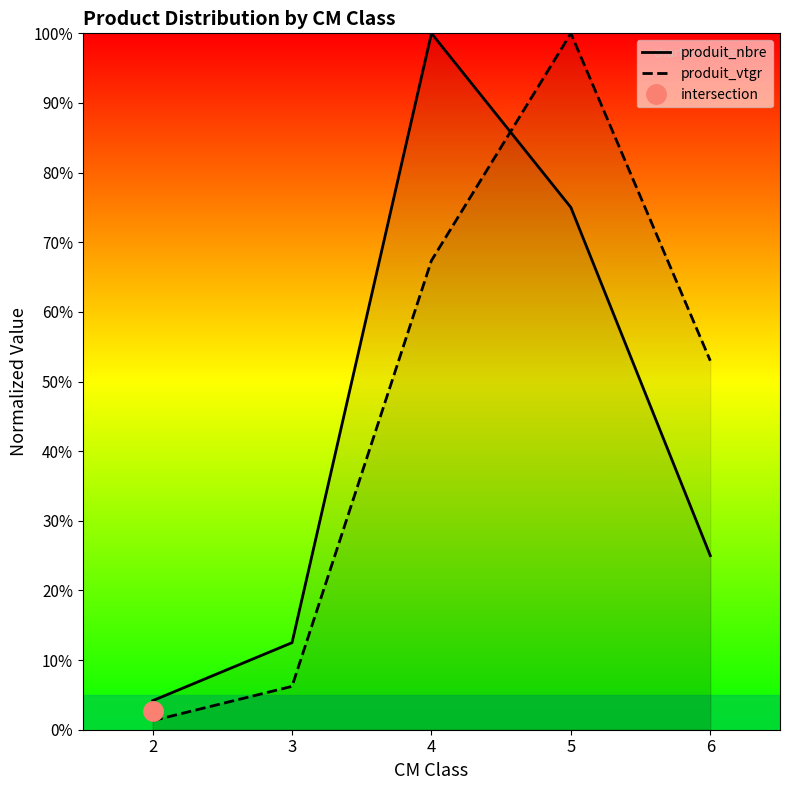

Reading left to right, extract all data points from this chart.

produit_nbre: 2=4.2	3=12.5	4=100.0	5=75.0	6=25.0
produit_vtgr: 2=1.3	3=6.2	4=67.4	5=100.0	6=53.0